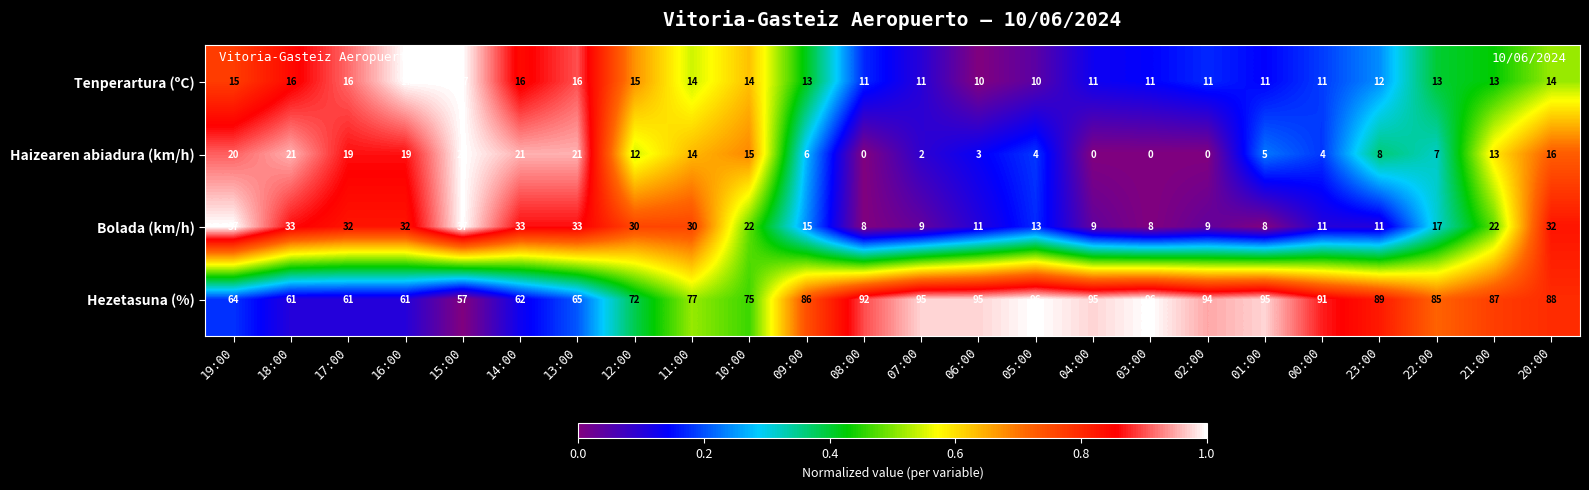

What is the greatest value displayed?

96